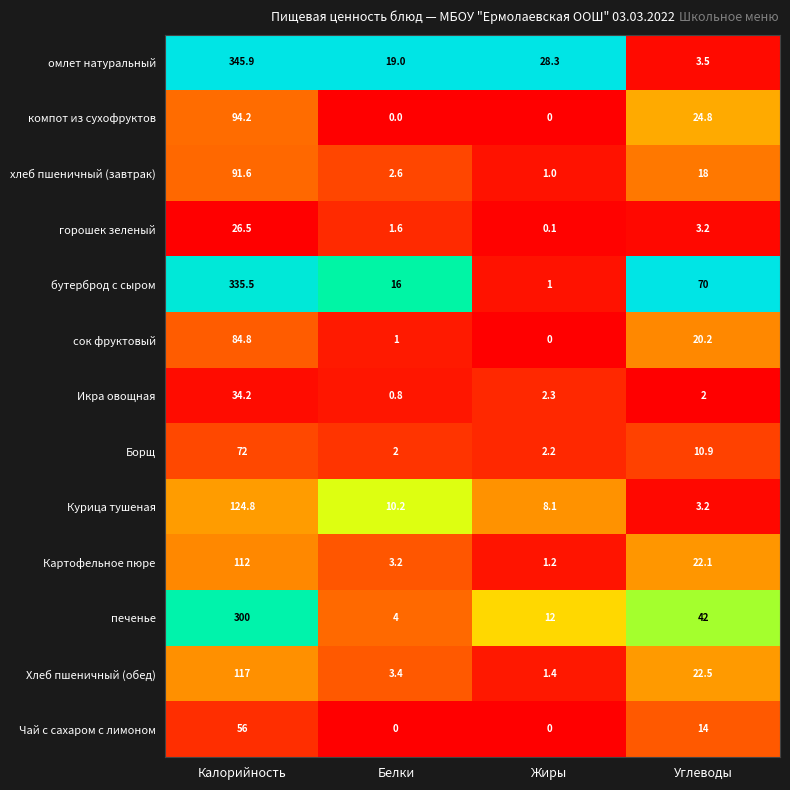

How many positive values does the компот из сухофруктов series have?

2